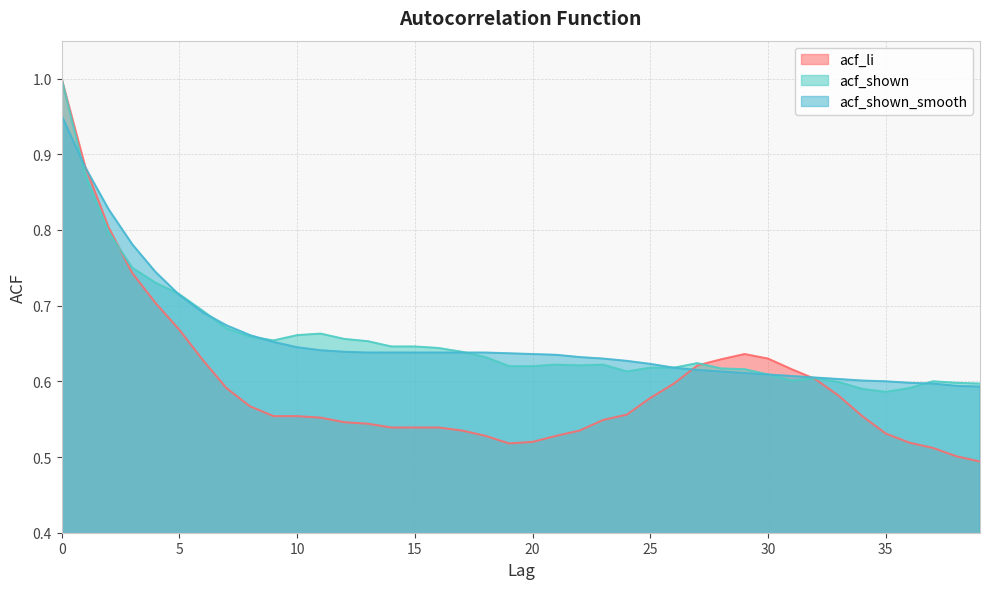

Reading left to right, extract all data points from this chart.

acf_li: 0=1.0	1=0.9	2=0.8	3=0.7	4=0.7	5=0.7	6=0.6	7=0.6	8=0.6	9=0.6	10=0.6	11=0.6	12=0.5	13=0.5	14=0.5	15=0.5	16=0.5	17=0.5	18=0.5	19=0.5	20=0.5	21=0.5	22=0.5	23=0.5	24=0.6	25=0.6	26=0.6	27=0.6	28=0.6	29=0.6	30=0.6	31=0.6	32=0.6	33=0.6	34=0.6	35=0.5	36=0.5	37=0.5	38=0.5	39=0.5
acf_shown: 0=1.0	1=0.9	2=0.8	3=0.8	4=0.7	5=0.7	6=0.7	7=0.7	8=0.7	9=0.7	10=0.7	11=0.7	12=0.7	13=0.7	14=0.6	15=0.6	16=0.6	17=0.6	18=0.6	19=0.6	20=0.6	21=0.6	22=0.6	23=0.6	24=0.6	25=0.6	26=0.6	27=0.6	28=0.6	29=0.6	30=0.6	31=0.6	32=0.6	33=0.6	34=0.6	35=0.6	36=0.6	37=0.6	38=0.6	39=0.6
acf_shown_smooth: 0=1.0	1=0.9	2=0.8	3=0.8	4=0.7	5=0.7	6=0.7	7=0.7	8=0.7	9=0.7	10=0.6	11=0.6	12=0.6	13=0.6	14=0.6	15=0.6	16=0.6	17=0.6	18=0.6	19=0.6	20=0.6	21=0.6	22=0.6	23=0.6	24=0.6	25=0.6	26=0.6	27=0.6	28=0.6	29=0.6	30=0.6	31=0.6	32=0.6	33=0.6	34=0.6	35=0.6	36=0.6	37=0.6	38=0.6	39=0.6